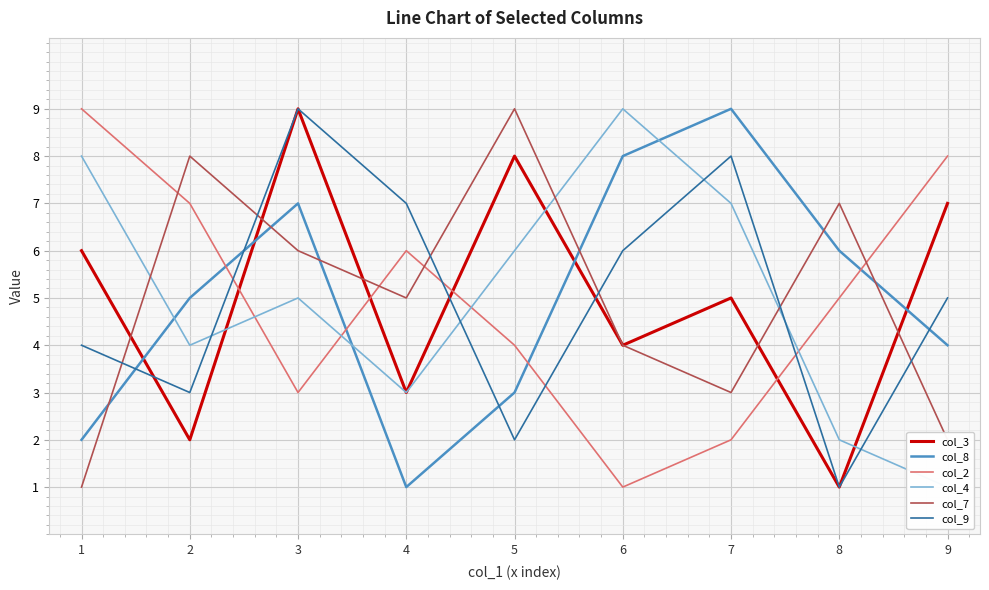

Where is col_9 nearest to the value 5?

9